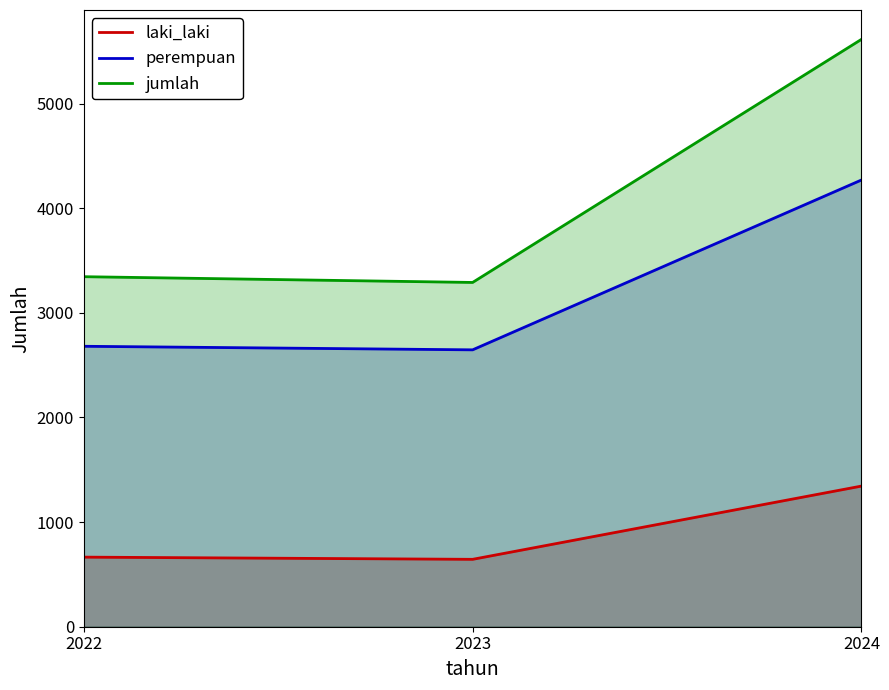

Rank the series at 2023 from lowest to highest value.

laki_laki, perempuan, jumlah